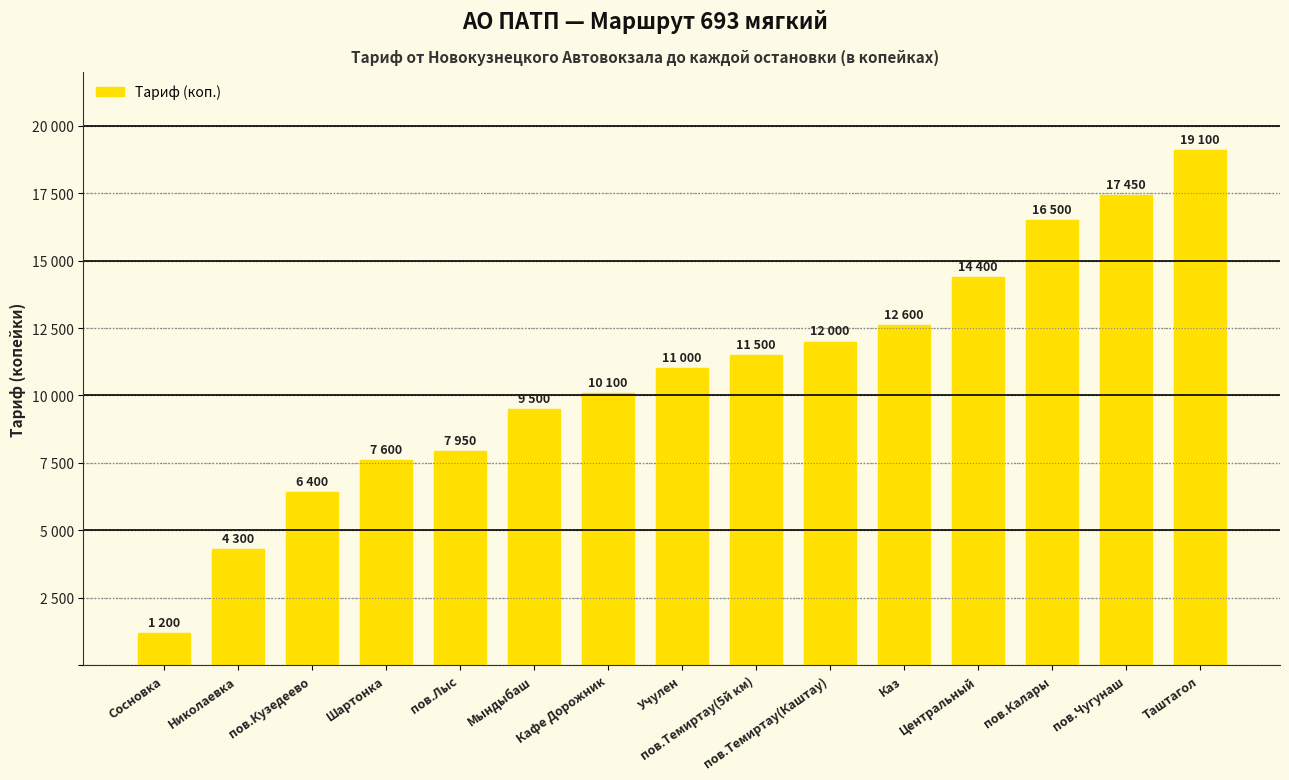

The chart shows a value of 7703 at пов.Темиртау(5й км). True or false?

False